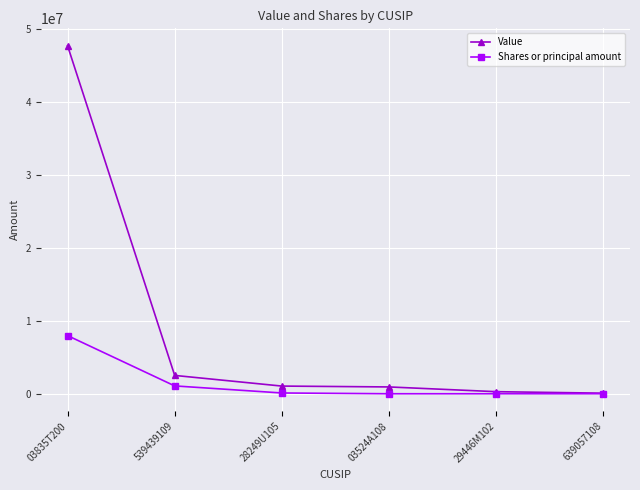

Where is Value nearest to the value 23876500?

539439109